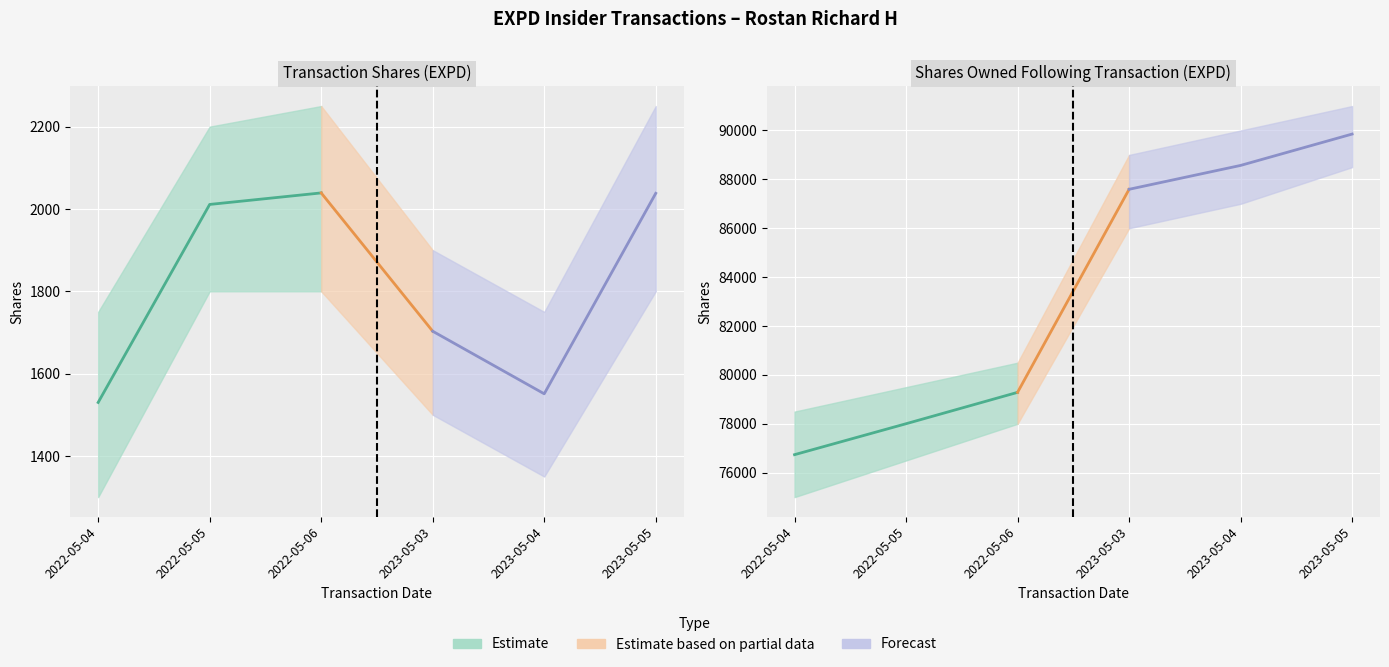

At which category does transactionShares reach its first local valley?

2023-05-04